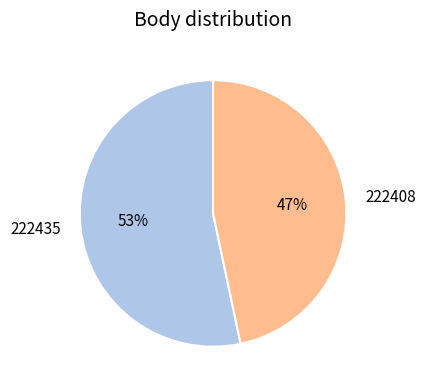

Which category has the smallest portion of the pie?

222408